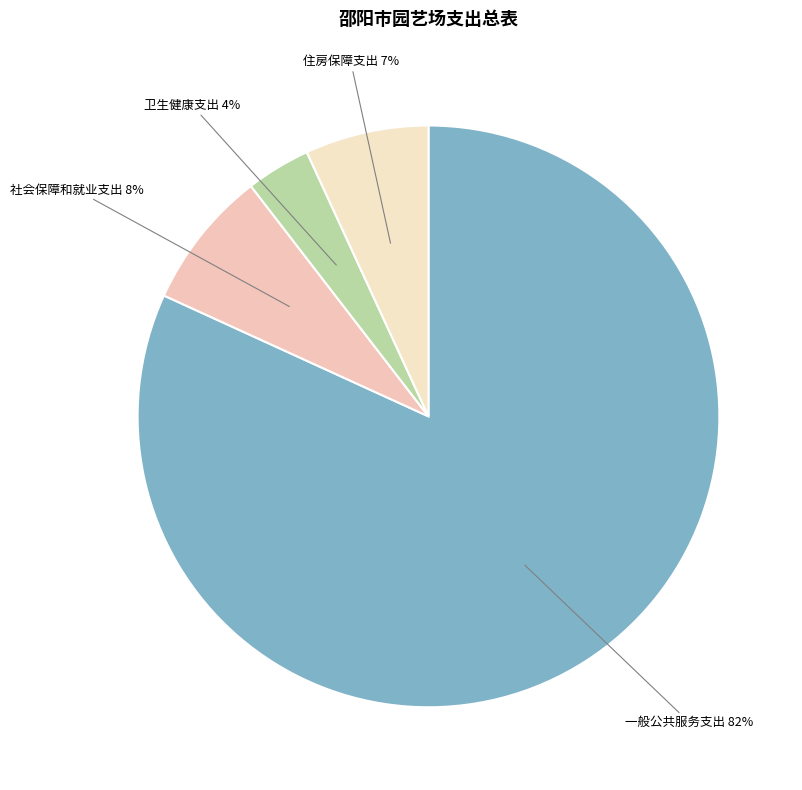

What percentage is the 住房保障支出 slice, to the nearest percent?

7%